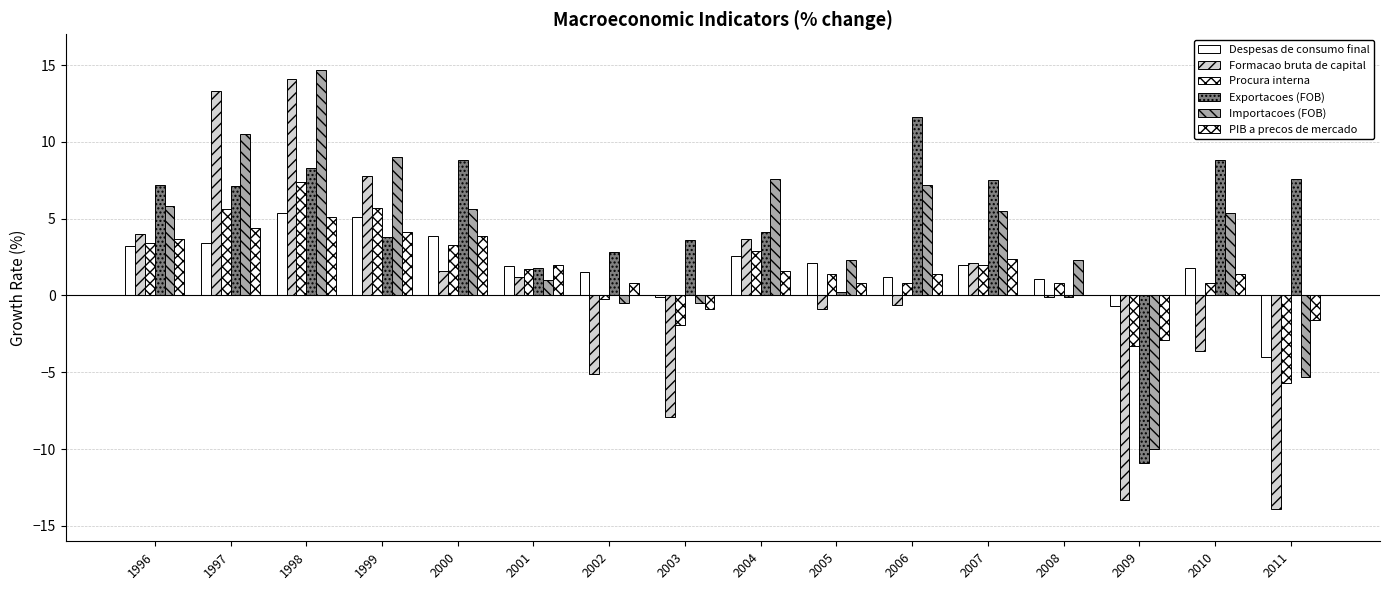

Which series has the largest total across all categories?

Exportacoes (FOB)